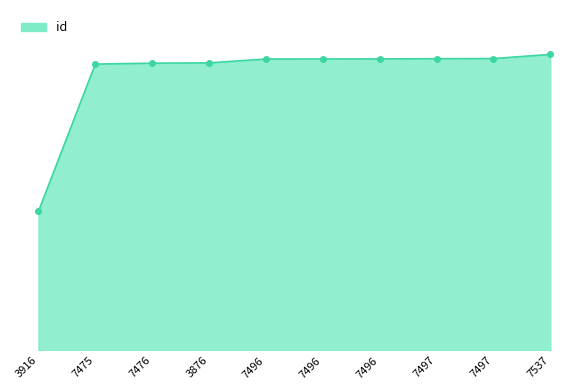

What is the label of the 4th point from the right?

7496